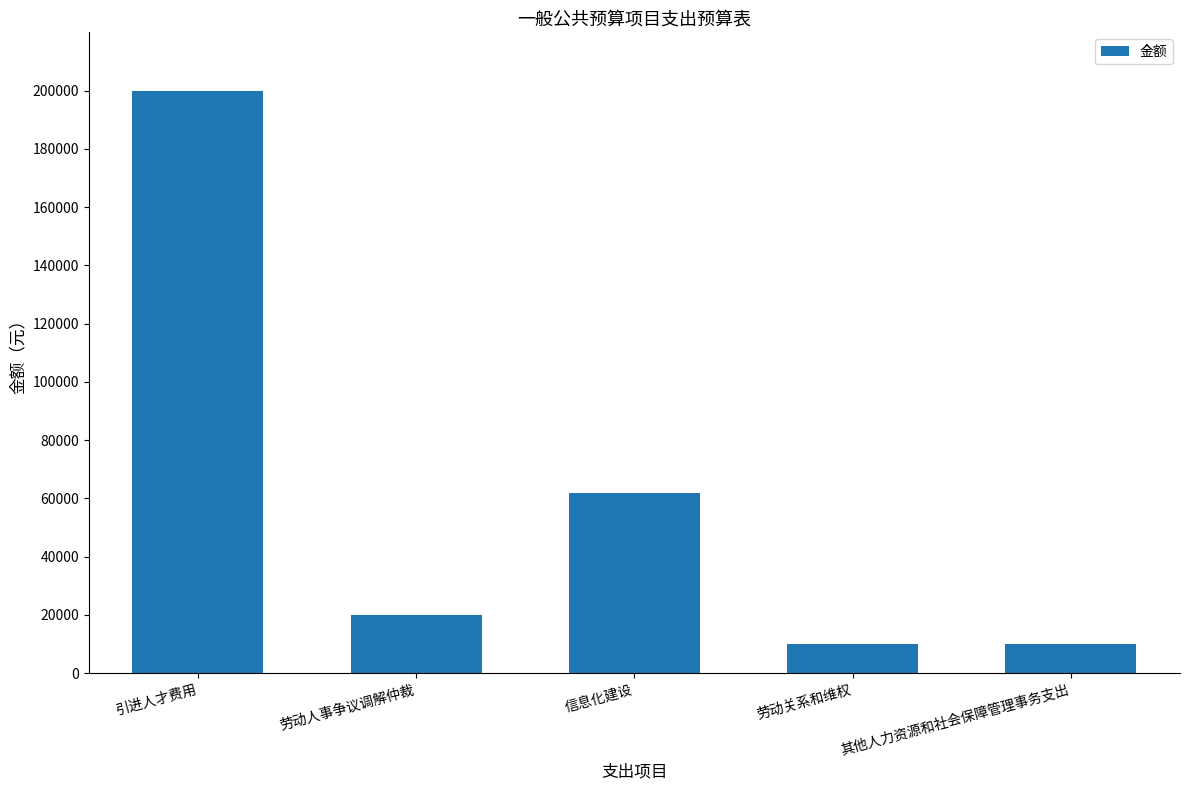

Read the value at 其他人力资源和社会保障管理事务支出.

10000